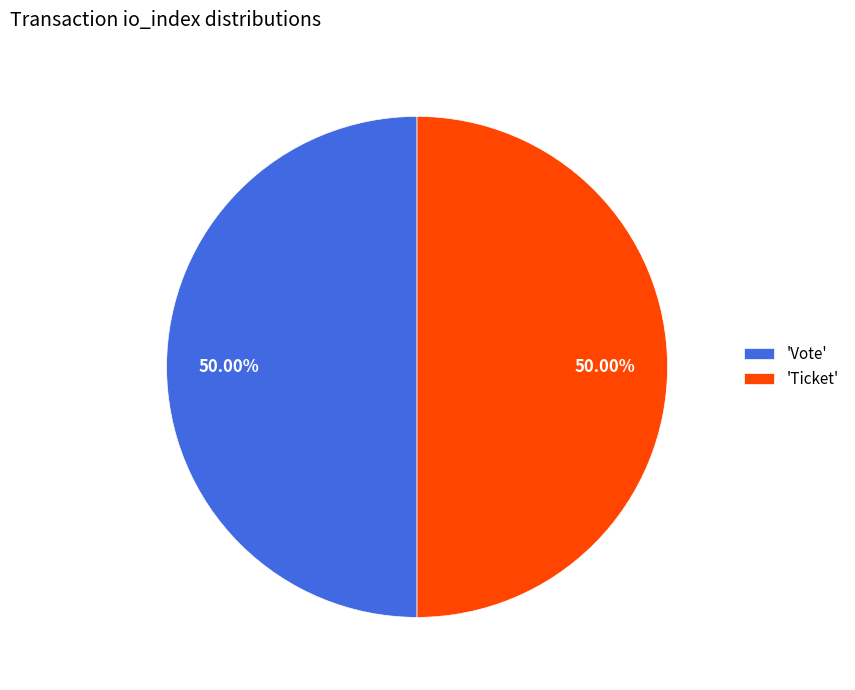

What is the ratio of the value at 'Vote' to the value at 'Ticket'?

1.0